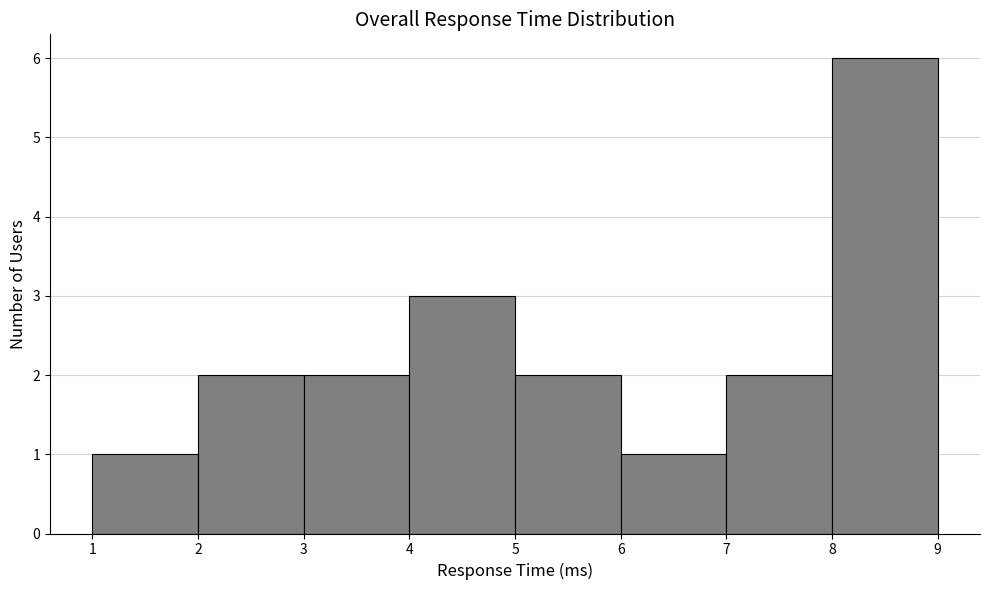

How tall is the bar that spans 6 to 7 on the x-axis? The values are not printed on the chart, so give them approximately, as read against the axis.

1